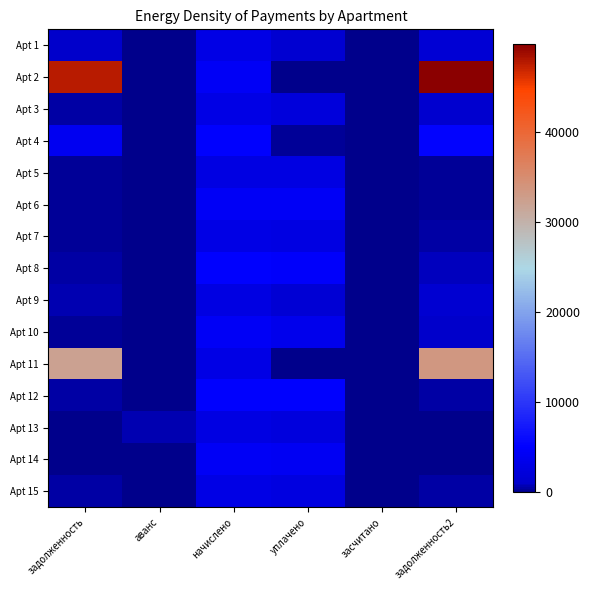

Reading right to left, extract all data points from this chart.

Apt 1: задолженность2=1736.4	засчитано=0.0	уплачено=1434.4	начислено=2926.9	аванс=0.0	задолженность=979.9
Apt 2: задолженность2=49718.8	засчитано=0.0	уплачено=0.0	начислено=4382.0	аванс=0.0	задолженность=47607.8
Apt 3: задолженность2=1250.7	засчитано=0.0	уплачено=2173.3	начислено=2976.5	аванс=0.0	задолженность=496.1
Apt 4: задолженность2=5318.4	засчитано=0.0	уплачено=376.3	начислено=5126.2	аванс=0.0	задолженность=3930.7
Apt 5: задолженность2=239.0	засчитано=0.0	уплачено=2841.3	начислено=2869.0	аванс=0.0	задолженность=239.2
Apt 6: задолженность2=361.0	засчитано=0.0	уплачено=4289.5	начислено=4332.5	аванс=0.0	задолженность=361.0
Apt 7: задолженность2=435.8	засчитано=0.0	уплачено=2723.6	начислено=2943.4	аванс=0.0	задолженность=245.3
Apt 8: задолженность2=777.4	засчитано=0.0	уплачено=4707.3	начислено=5109.6	аванс=0.0	задолженность=425.8
Apt 9: задолженность2=1452.8	засчитано=0.0	уплачено=1645.1	начислено=2869.0	аванс=0.0	задолженность=718.3
Apt 10: задолженность2=1080.6	засчитано=0.0	уплачено=3553.8	начислено=4315.9	аванс=0.0	задолженность=359.7
Apt 11: задолженность2=33490.0	засчитано=0.0	уплачено=0.0	начислено=2951.6	аванс=0.0	задолженность=32068.0
Apt 12: задолженность2=425.8	засчитано=0.0	уплачено=5058.9	начислено=5109.6	аванс=0.0	задолженность=425.8
Apt 13: задолженность2=0.0	засчитано=0.0	уплачено=2500.0	начислено=2869.0	аванс=700.0	задолженность=0.0
Apt 14: задолженность2=85.9	засчитано=0.0	уплачено=4246.5	начислено=4332.5	аванс=0.0	задолженность=43.0
Apt 15: задолженность2=571.3	засчитано=0.0	уплачено=2600.4	начислено=2951.6	аванс=0.0	задолженность=481.4